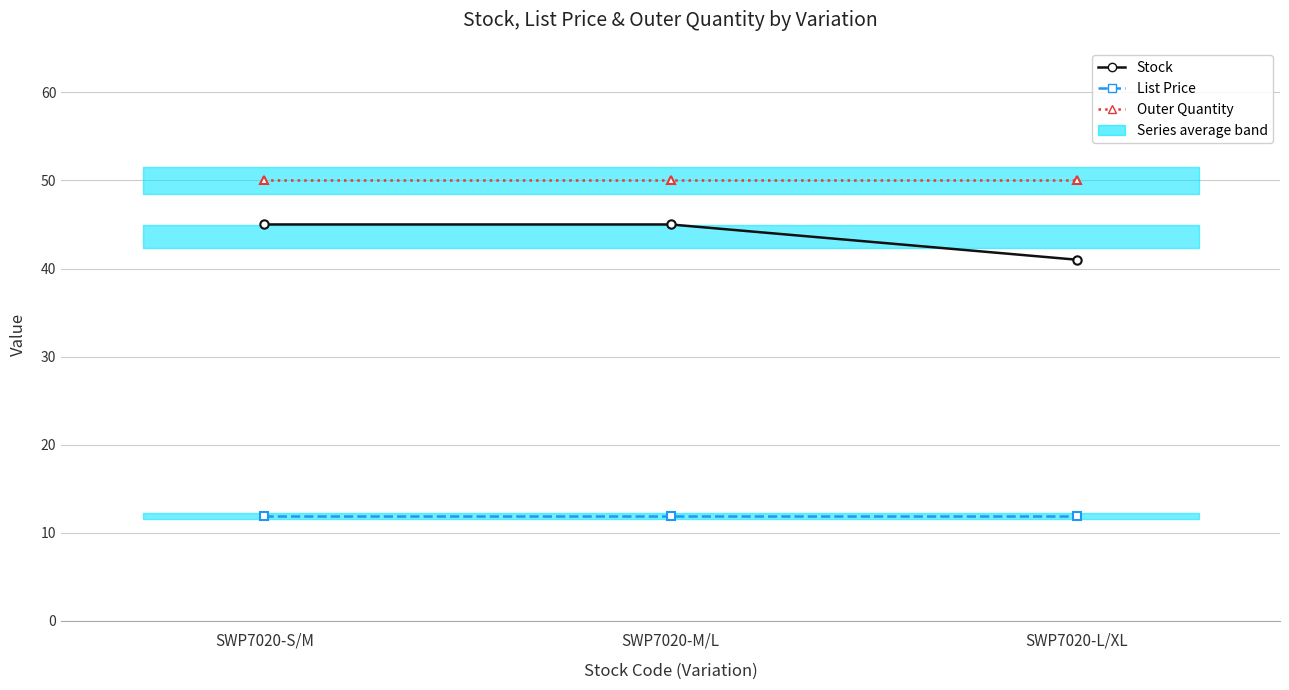

Rank the categories by Outer Quantity value from lowest to highest.

SWP7020-S/M, SWP7020-M/L, SWP7020-L/XL